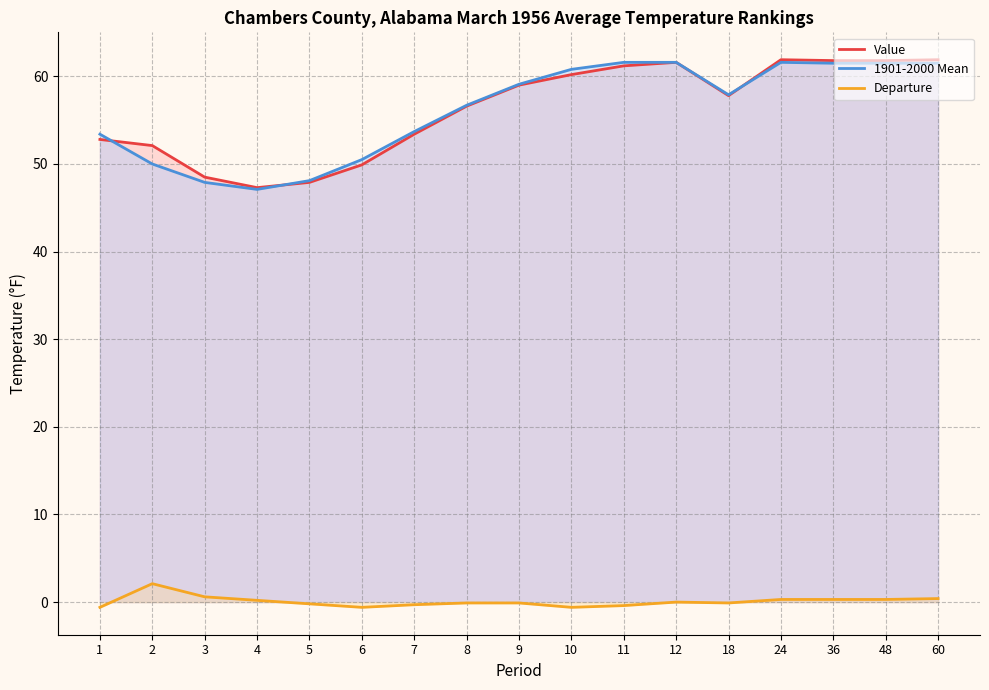

Where is the first local minimum for Departure?

6